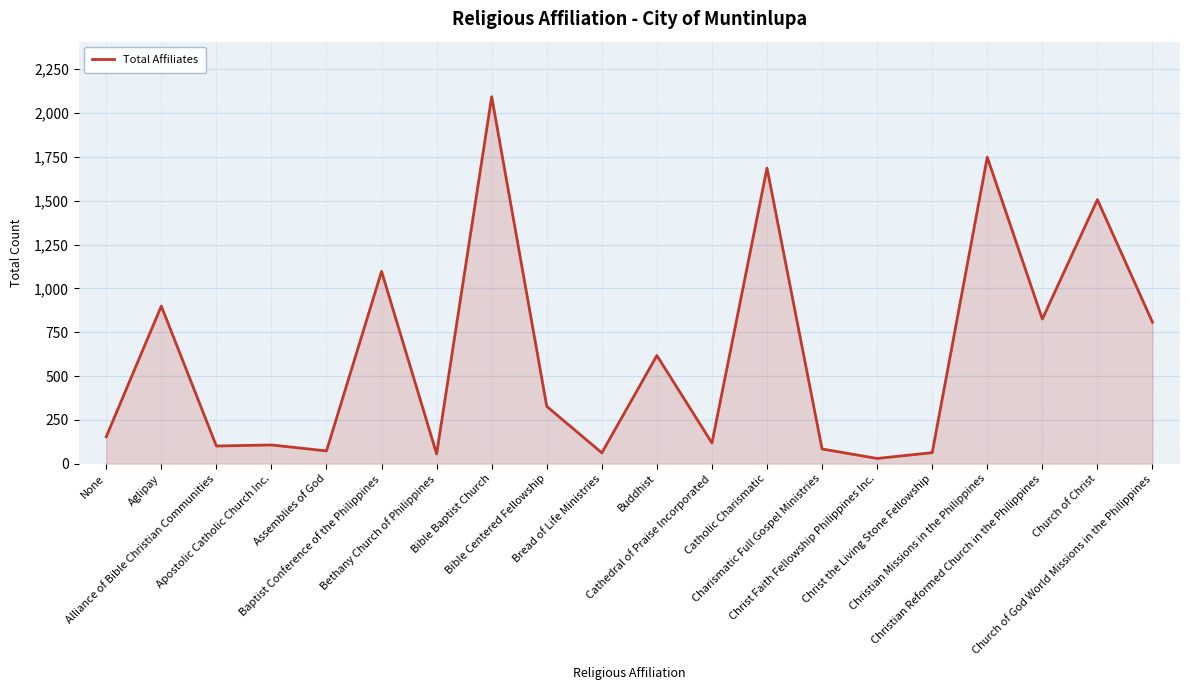

What is the difference between the maximum and minimum values?

2063